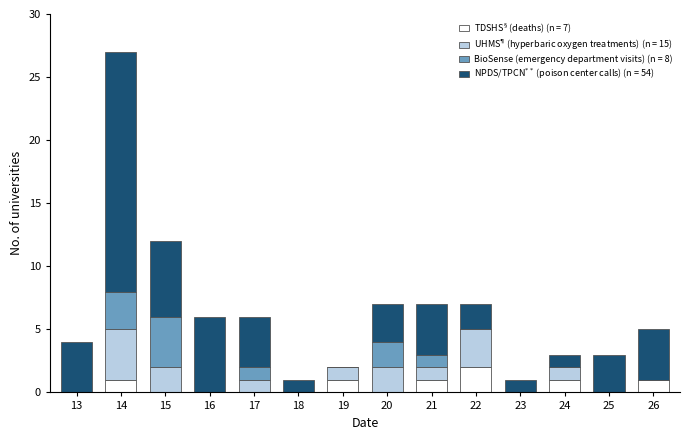

What is the total value across all series at 21?

7